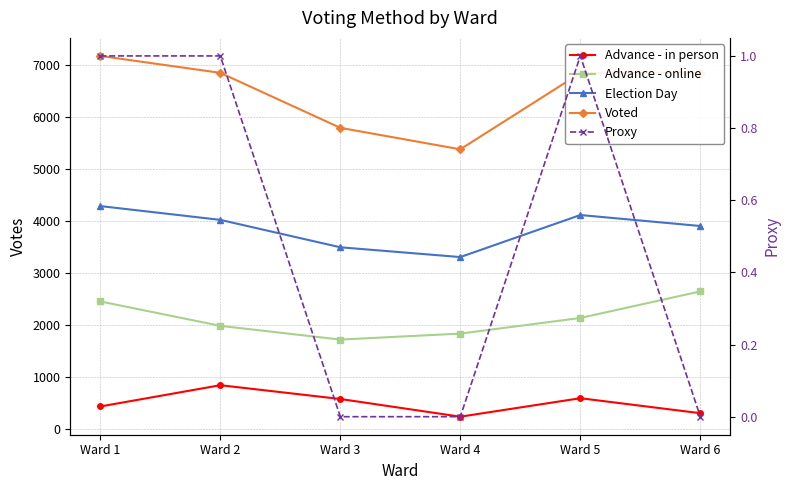

What is the lowest value of the Election Day series?

3305